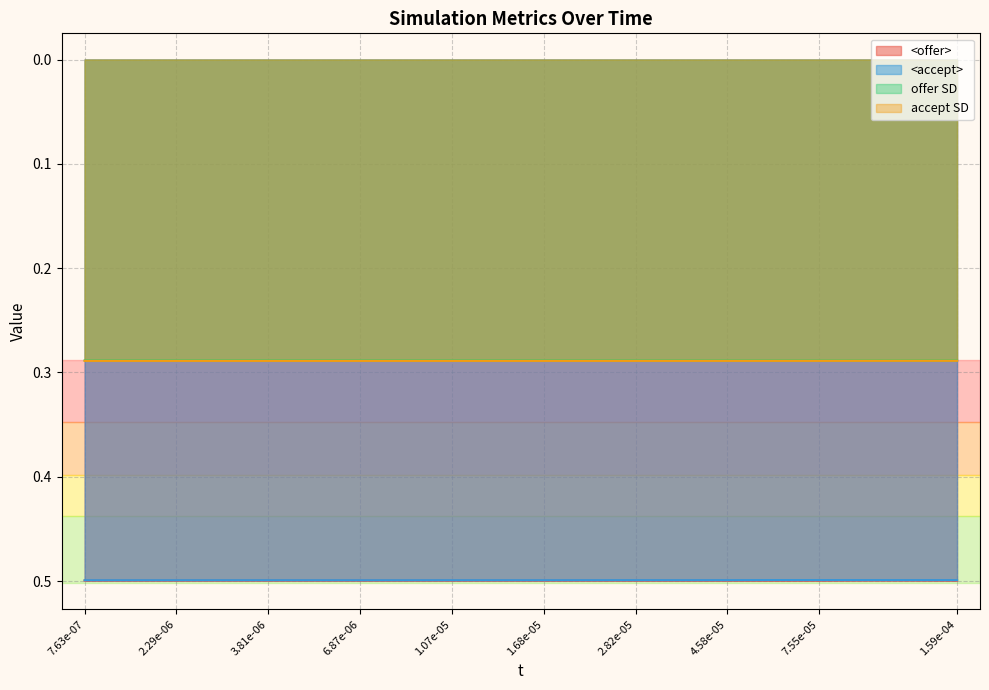

What is the greatest value displayed?

0.5